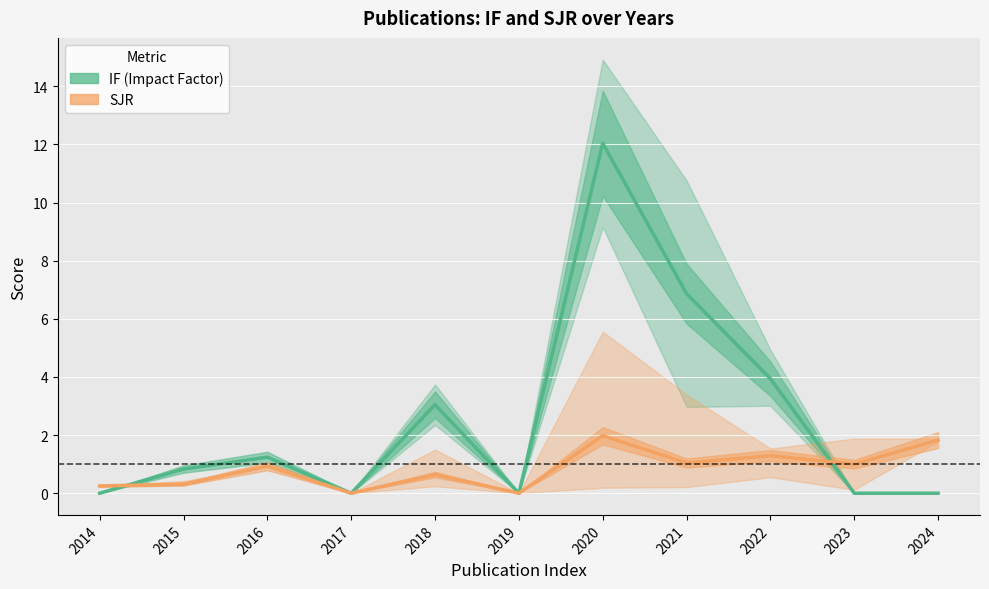

Between 2016 and 2018, which series saw the biggest shift?

IF